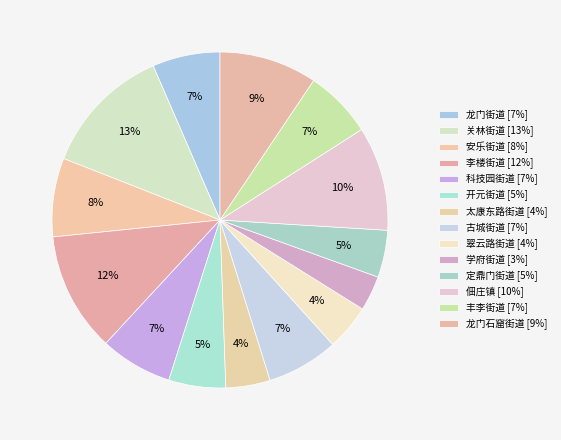

How many slices are in this pie chart?

14